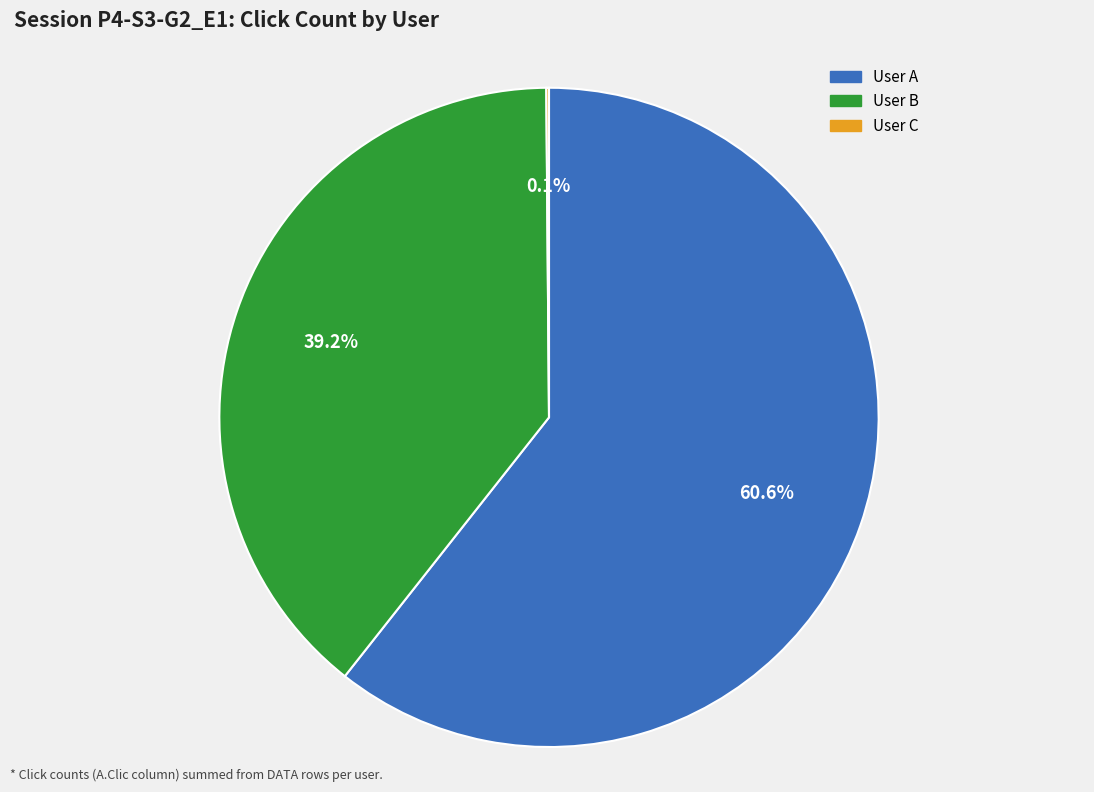

Does User A represent more than half of the total?

Yes